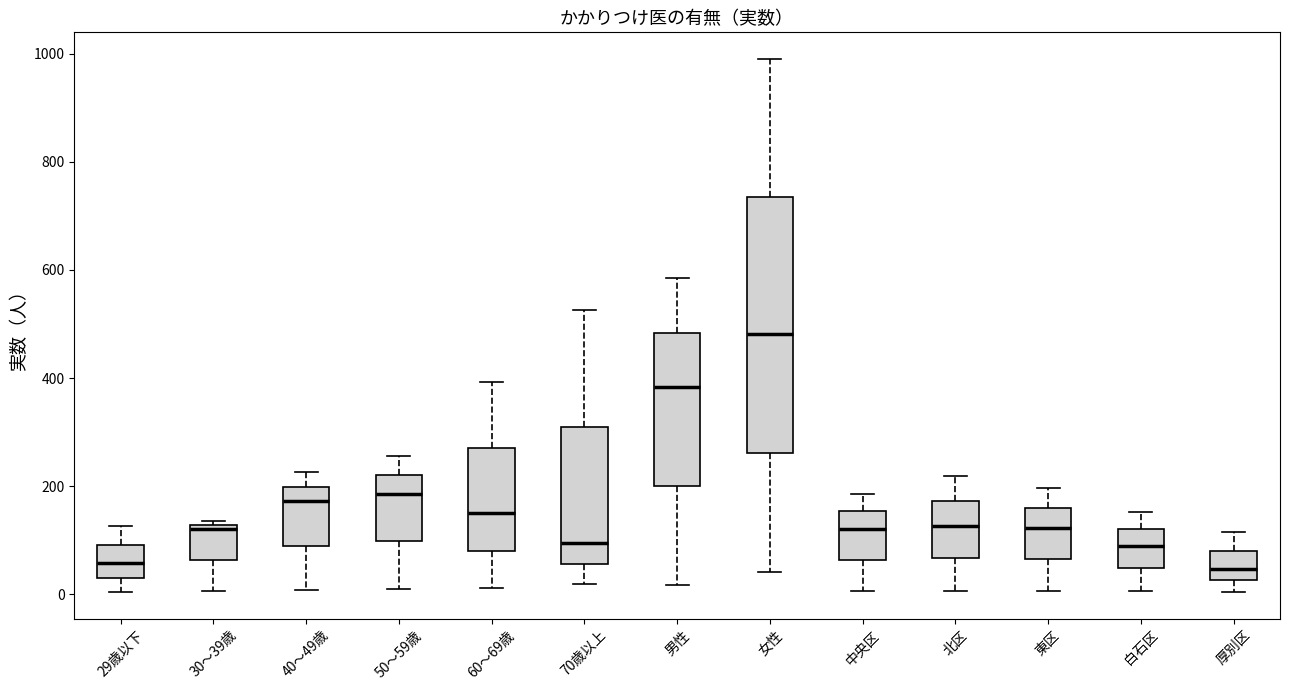

Reading left to right, read every box against the y-axis: the position of its median line, the range the box covers, and the ends of its whiskers. The values are not printed on the chart, so give them approximately, as read against the axis.

29歳以下: median 60, box 40 to 100, whiskers 0 to 120
30～39歳: median 120 (just below the box's upper edge), box 60 to 120, whiskers 0 to 140
40～49歳: median 180, box 100 to 200, whiskers 0 to 220
50～59歳: median 180, box 100 to 220, whiskers 20 to 260
60～69歳: median 160, box 80 to 280, whiskers 20 to 400
70歳以上: median 100, box 60 to 320, whiskers 20 to 520
男性: median 380, box 200 to 480, whiskers 20 to 580
女性: median 480, box 260 to 740, whiskers 40 to 1000
中央区: median 120, box 60 to 160, whiskers 0 to 180
北区: median 120, box 60 to 180, whiskers 0 to 220
東区: median 120, box 60 to 160, whiskers 0 to 200
白石区: median 80, box 40 to 120, whiskers 0 to 160
厚別区: median 40, box 20 to 80, whiskers 0 to 120